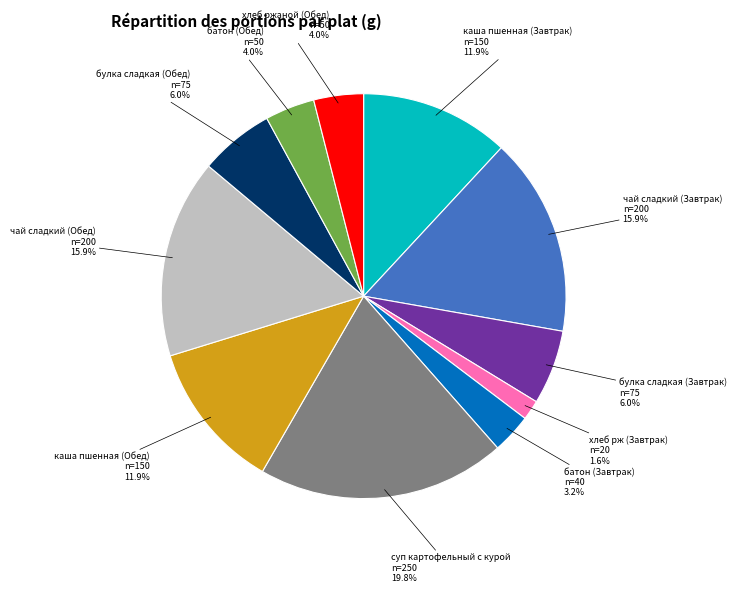

To the nearest percent, what is the difference between the largest and smallest slice percentages?

18%